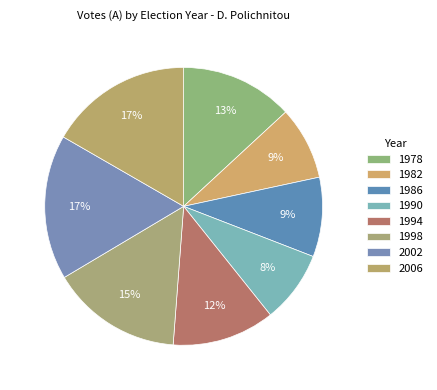

How many segments does this pie chart have?

8